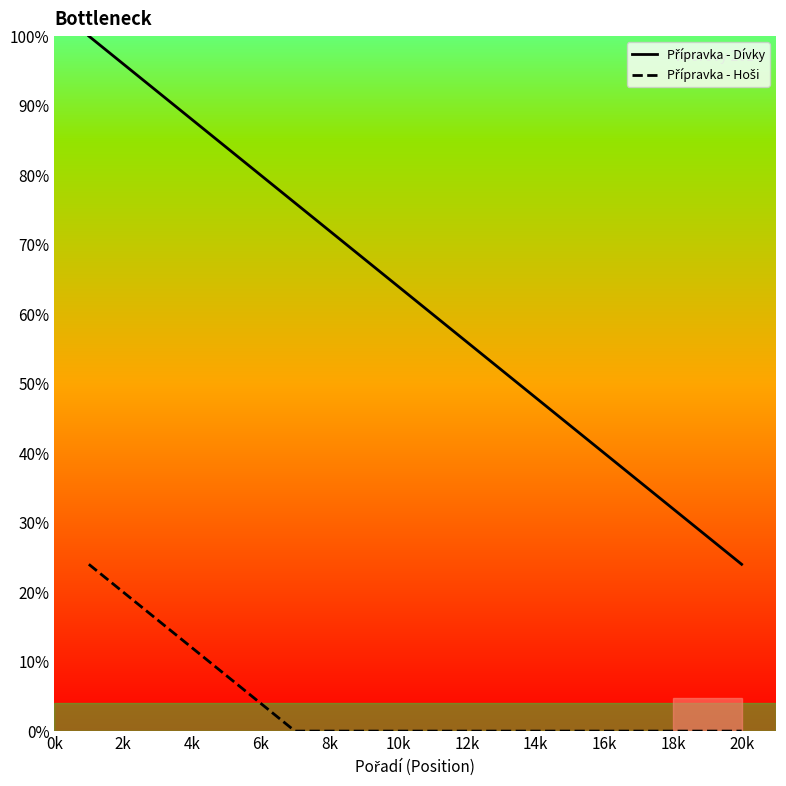

The value of Přípravka - Hoši at 6k is 0. True or false?

False